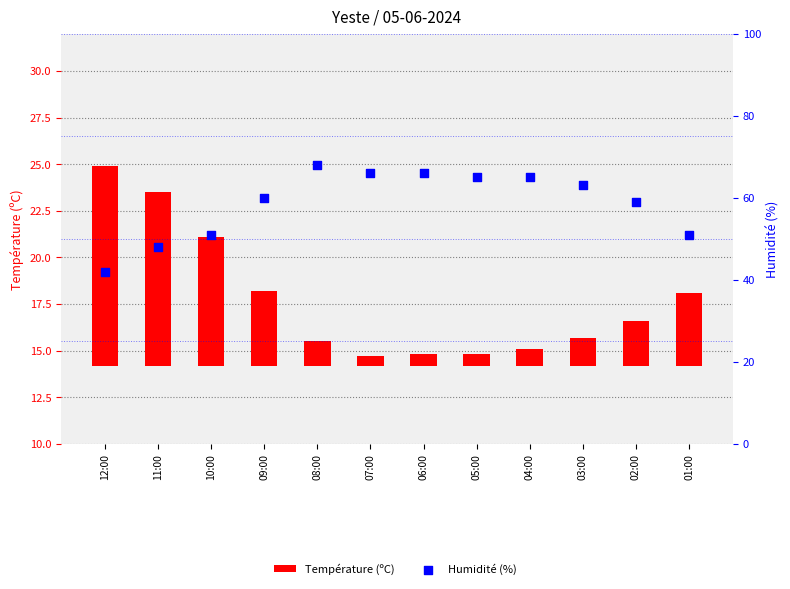

At how many categories does at least one series exceed 43?

11